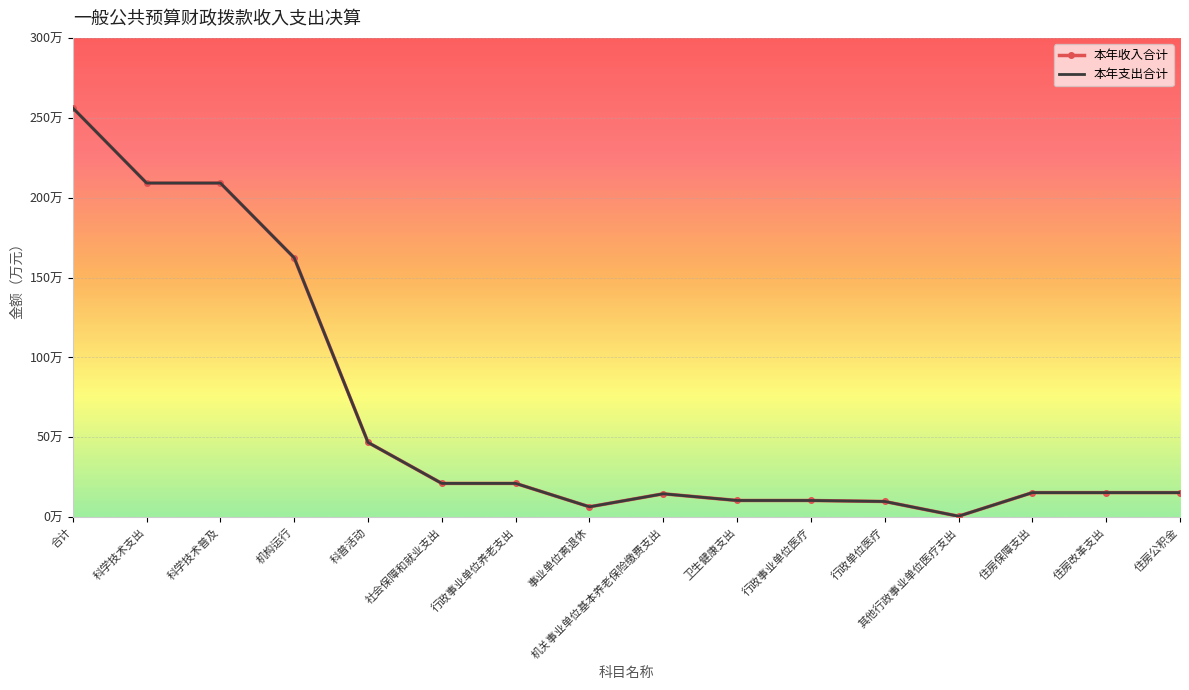

Which series has the largest total across all categories?

本年收入合计